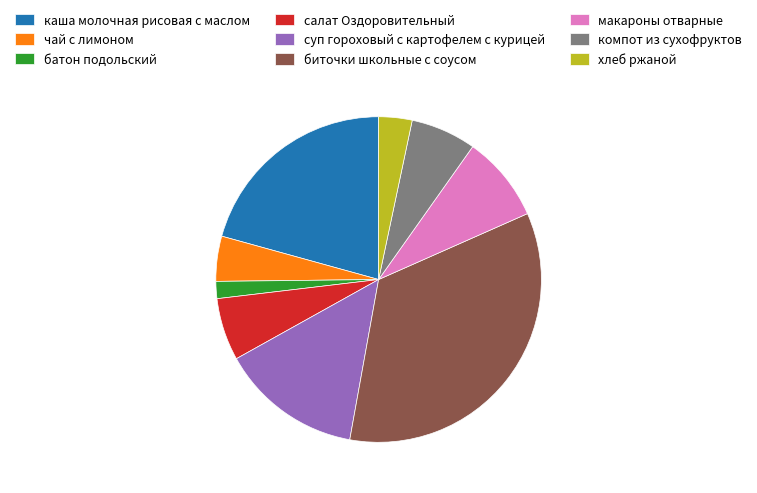

True or false: хлеб ржаной accounts for 3% of the total.

True